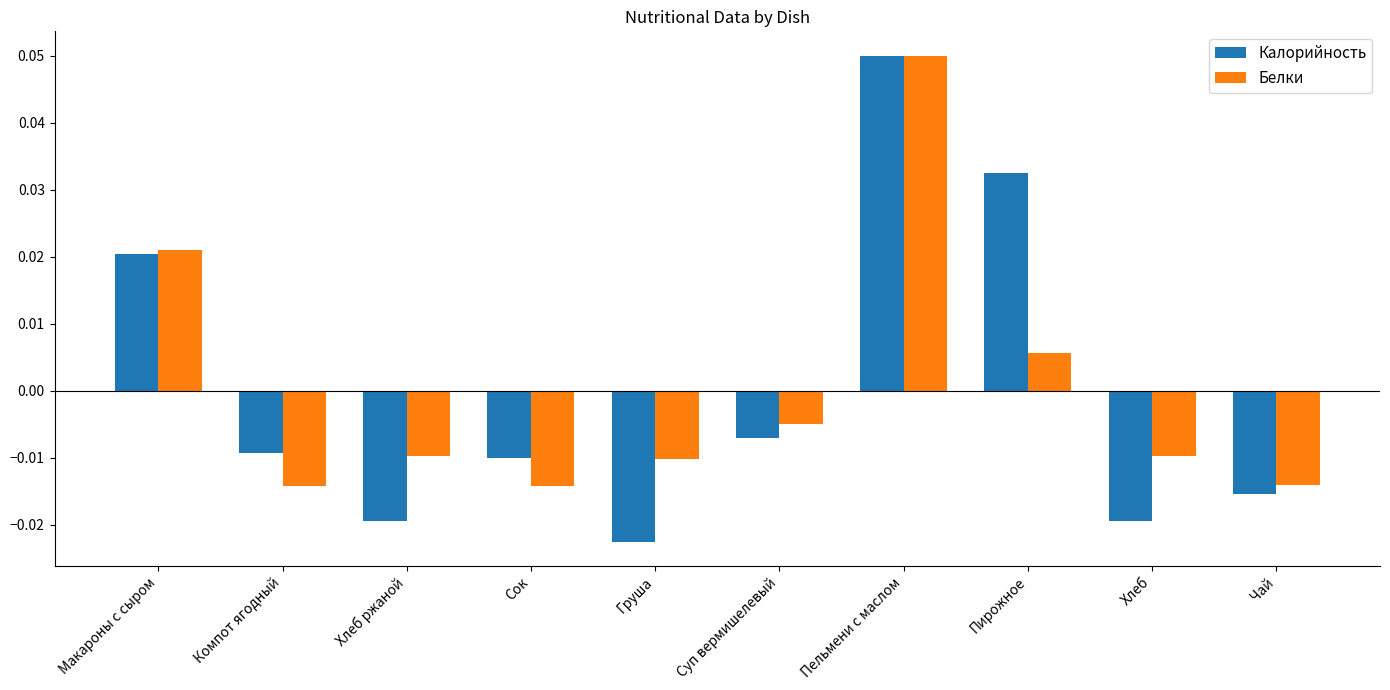

Which series has the widest spread of values?

Калорийность